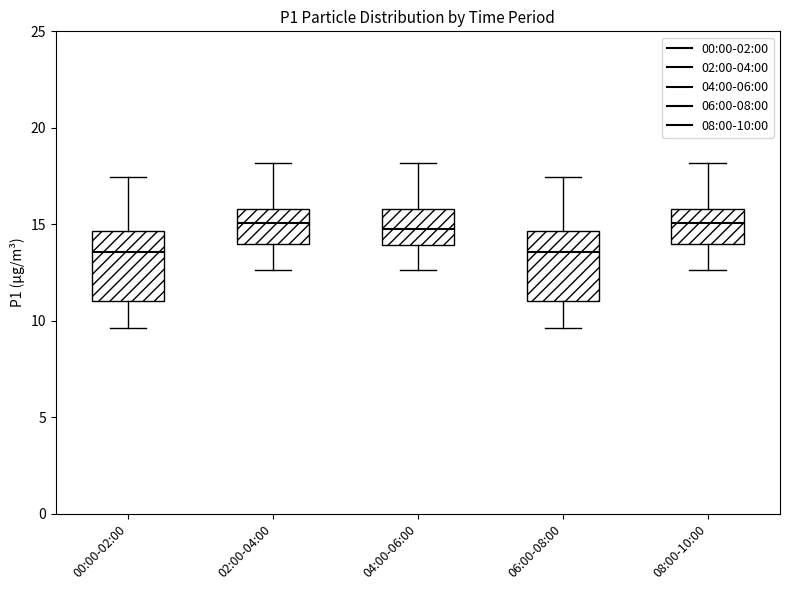

Reading left to right, transcribe this box plot: for each box, give where its median line is, the range the box spans, and where its two whiskers end, as read against the y-axis. The values are not printed on the chart, so give them approximately, as read against the axis.

00:00-02:00: median 13.5, box 11.0 to 14.5, whiskers 9.5 to 17.5
02:00-04:00: median 15.0, box 14.0 to 16.0, whiskers 12.5 to 18.0
04:00-06:00: median 15.0, box 14.0 to 16.0, whiskers 12.5 to 18.0
06:00-08:00: median 13.5, box 11.0 to 14.5, whiskers 9.5 to 17.5
08:00-10:00: median 15.0, box 14.0 to 16.0, whiskers 12.5 to 18.0